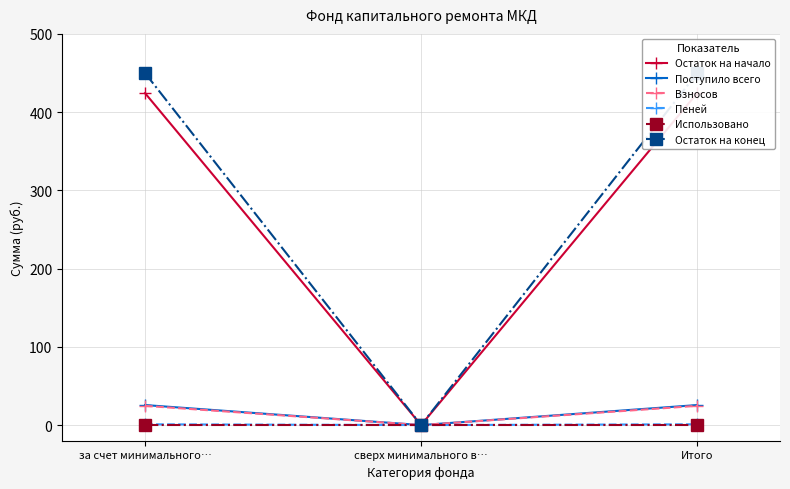

At which category is the sum across all series the highest?

за счет минимального…